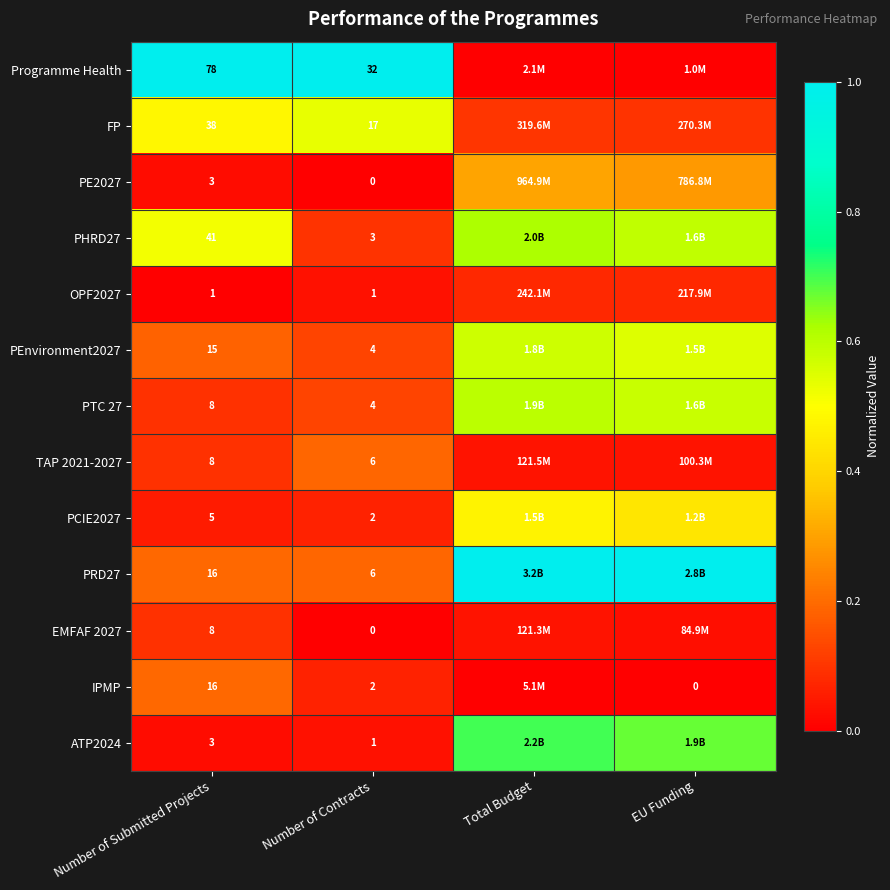

Between Number of Submitted Projects and Number of Contracts, which series saw the biggest shift?

Programme Health